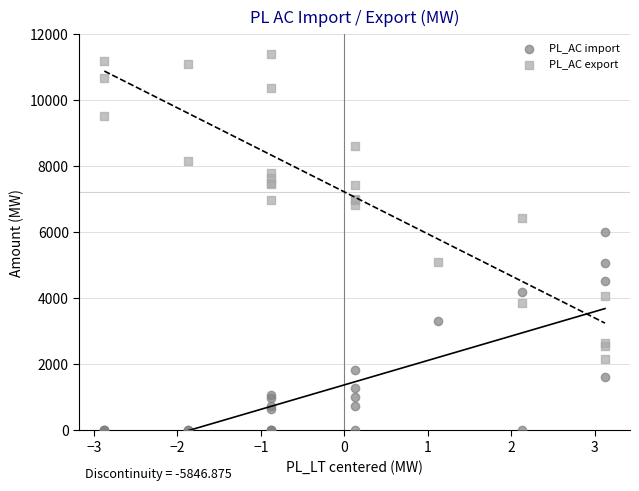

Which series reaches the minimum Y coordinate?

PL_AC import